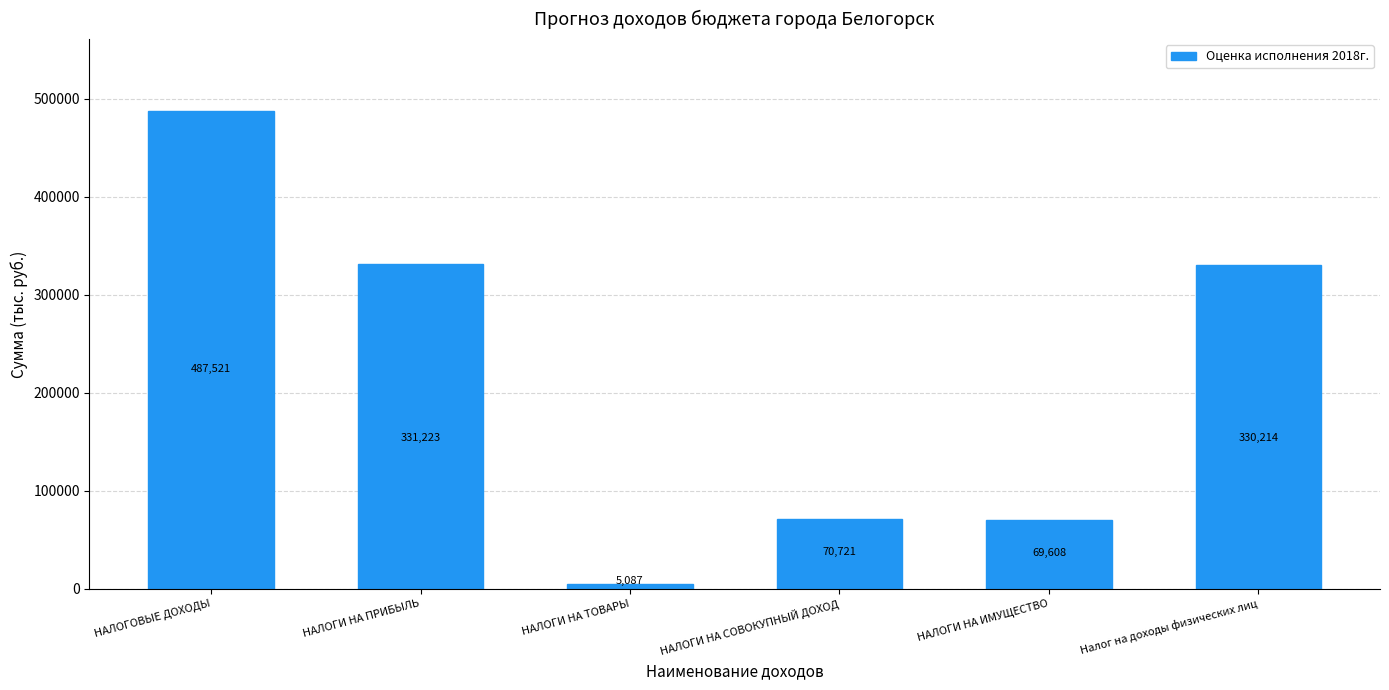

How many distinct data groups are displayed?

1